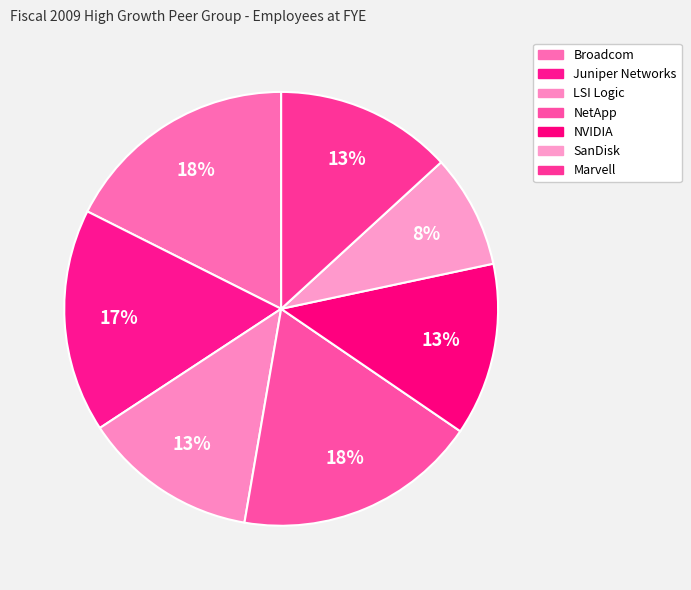

How many slices are in this pie chart?

7